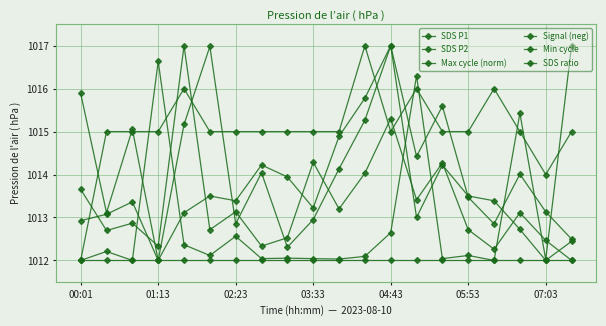

What is the smallest value displayed?

1012.0